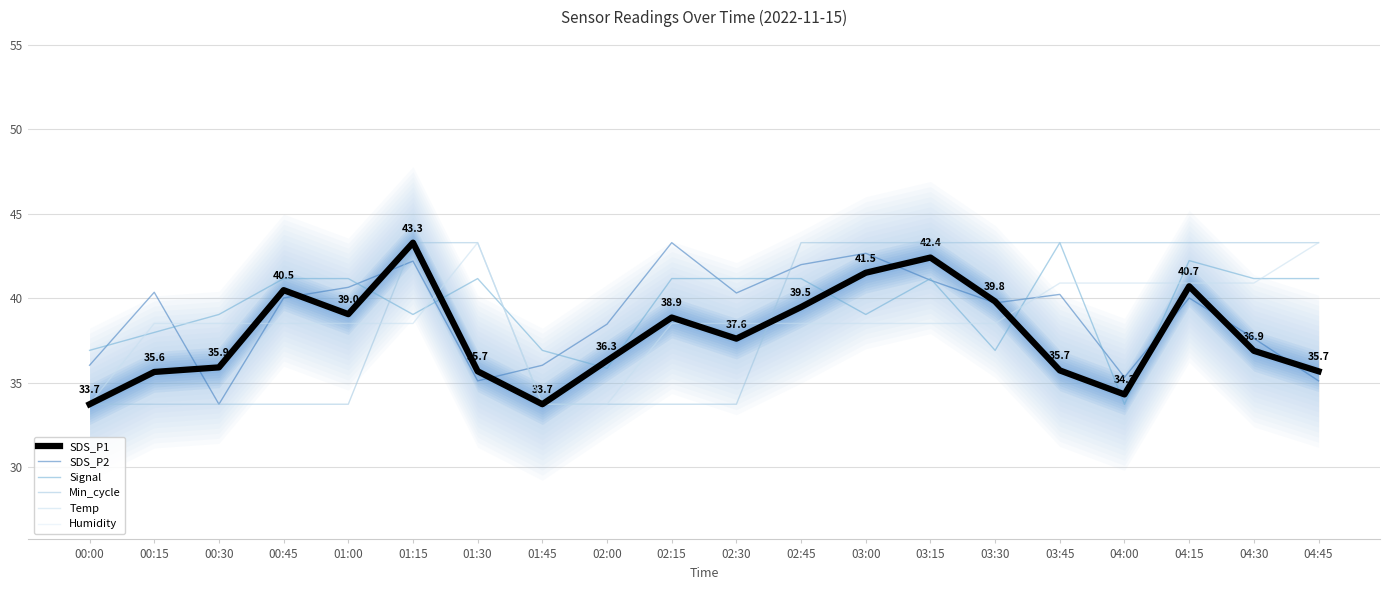

Rank the series by their maximum value, from lowest to highest.

SDS_P1, SDS_P2, Signal, Min_cycle, Temp, Humidity